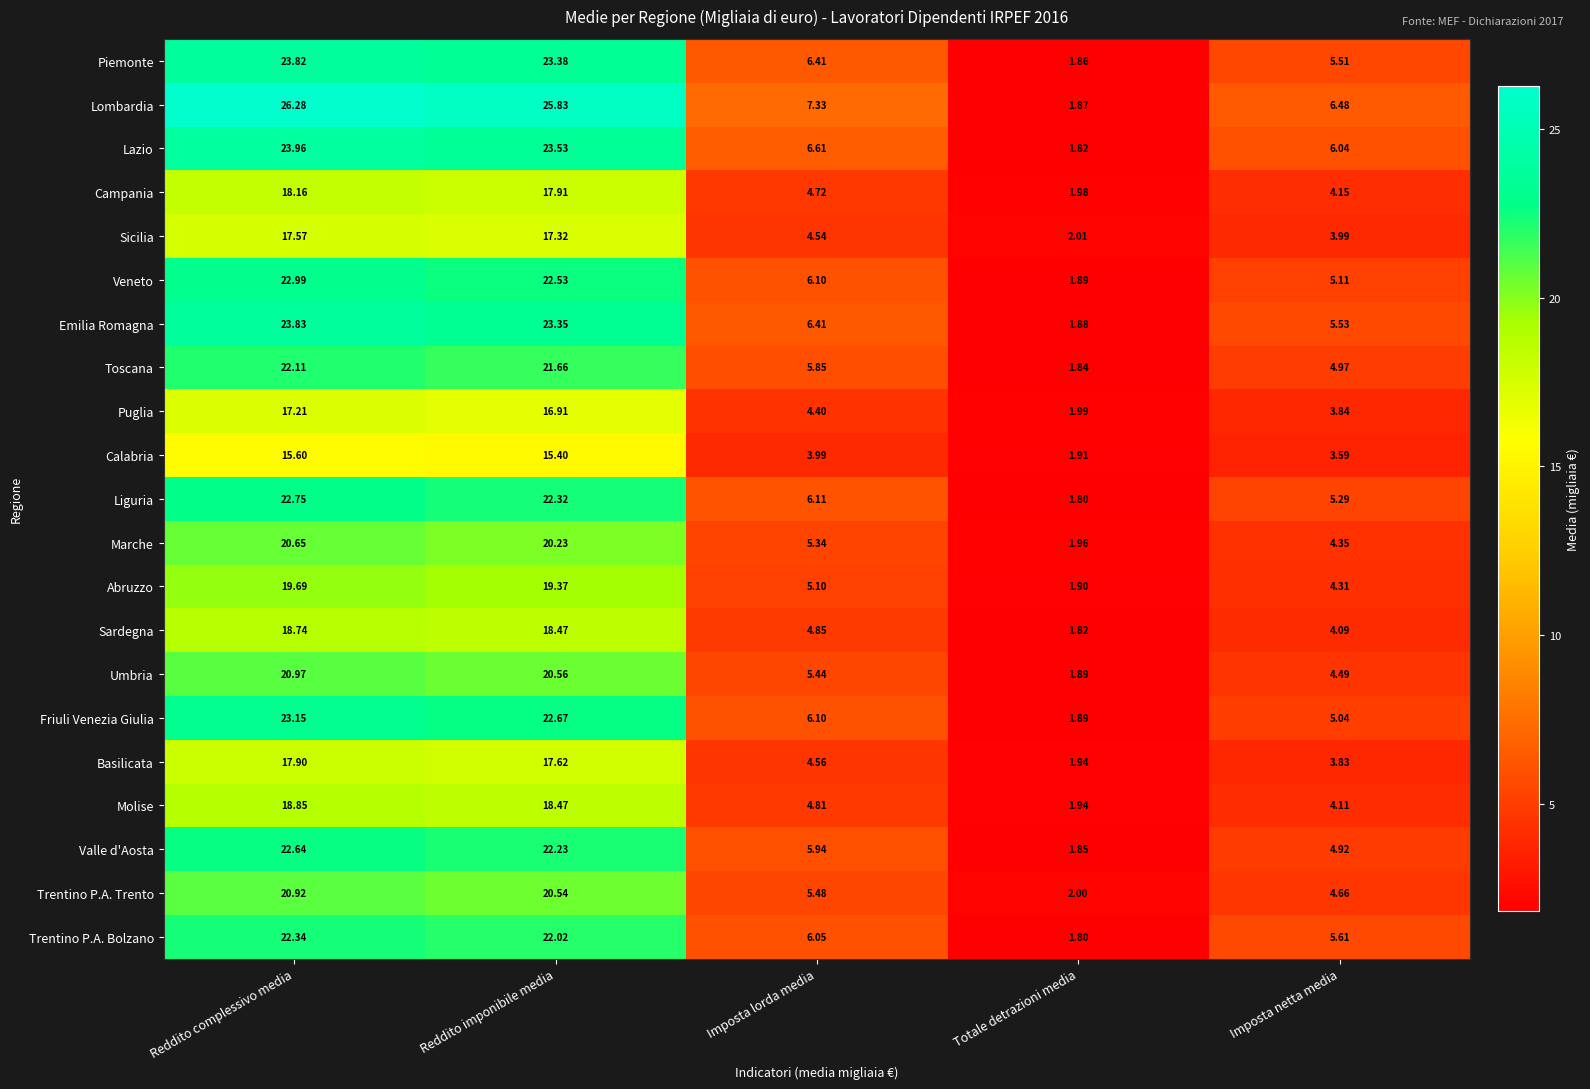

Which category has the lowest value in the Marche series?

Totale detrazioni media